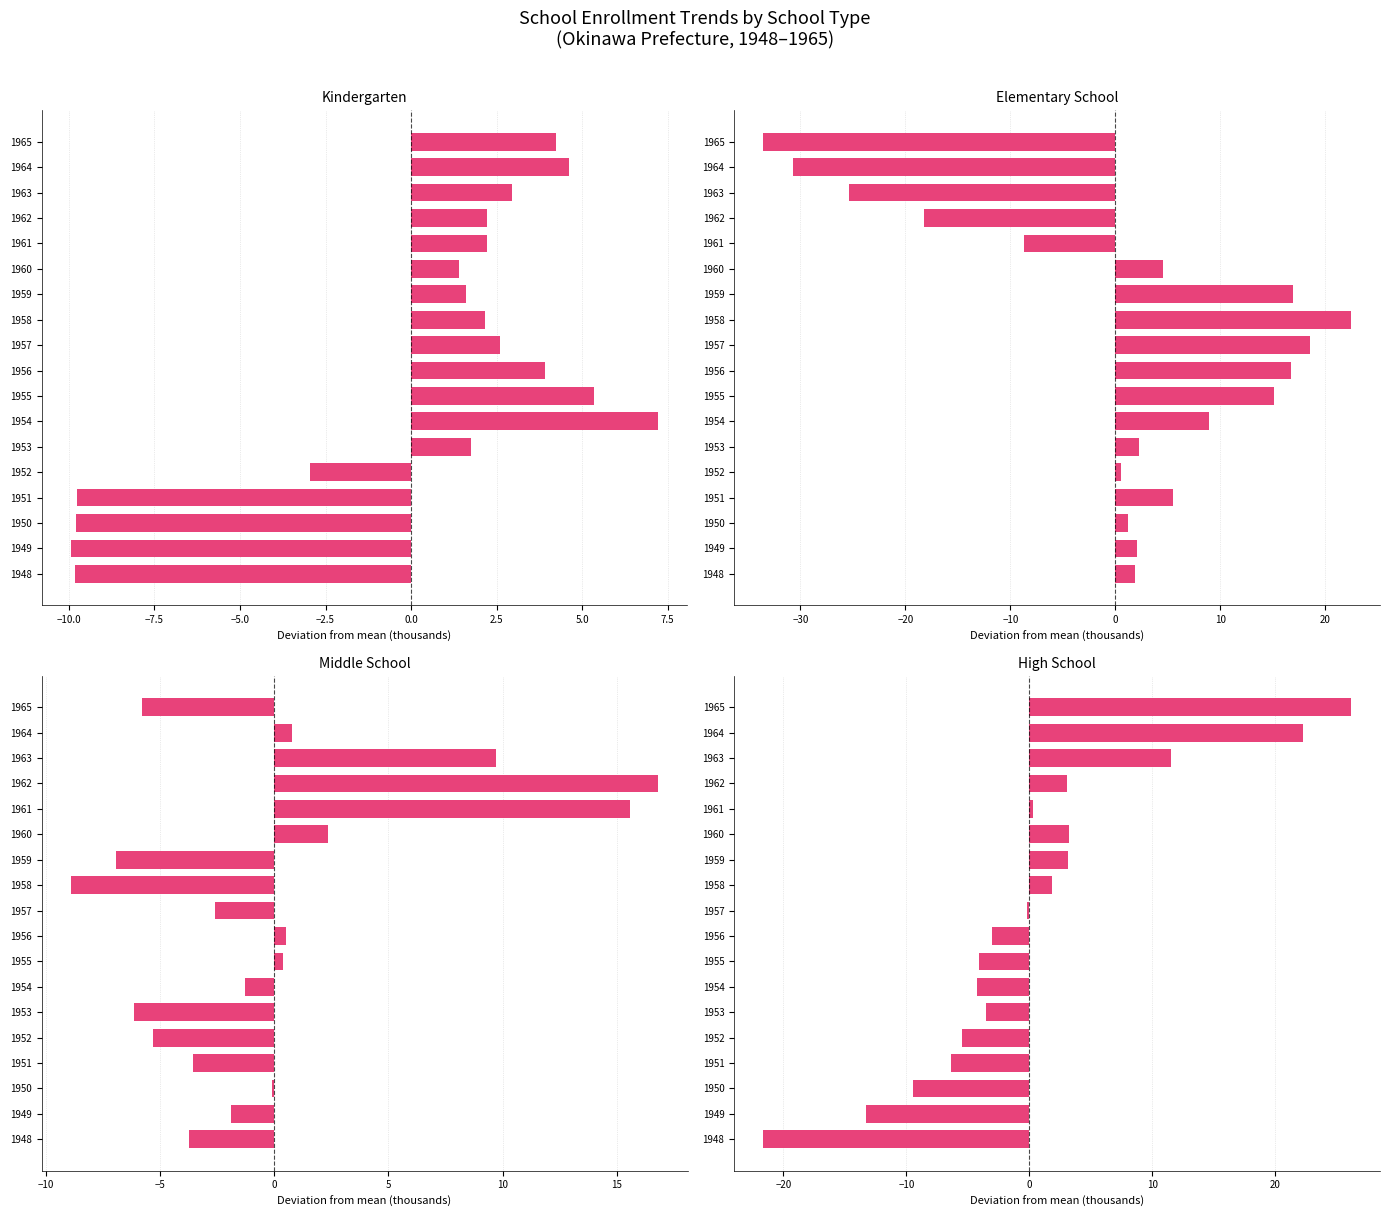

At how many categories does at least one series exceed -15?

18